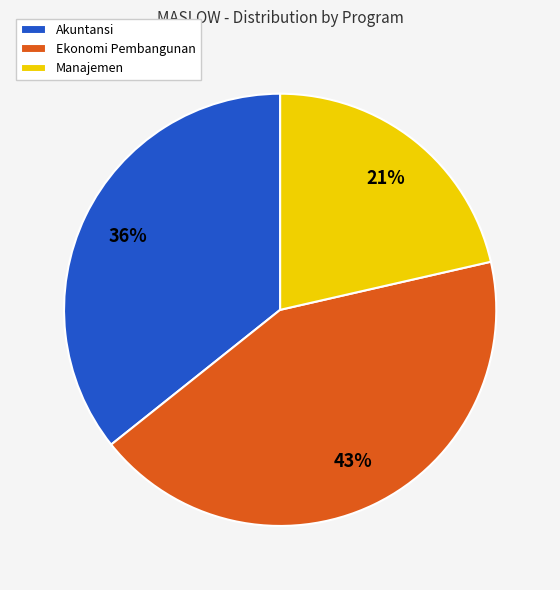

True or false: Akuntansi accounts for 27% of the total.

False